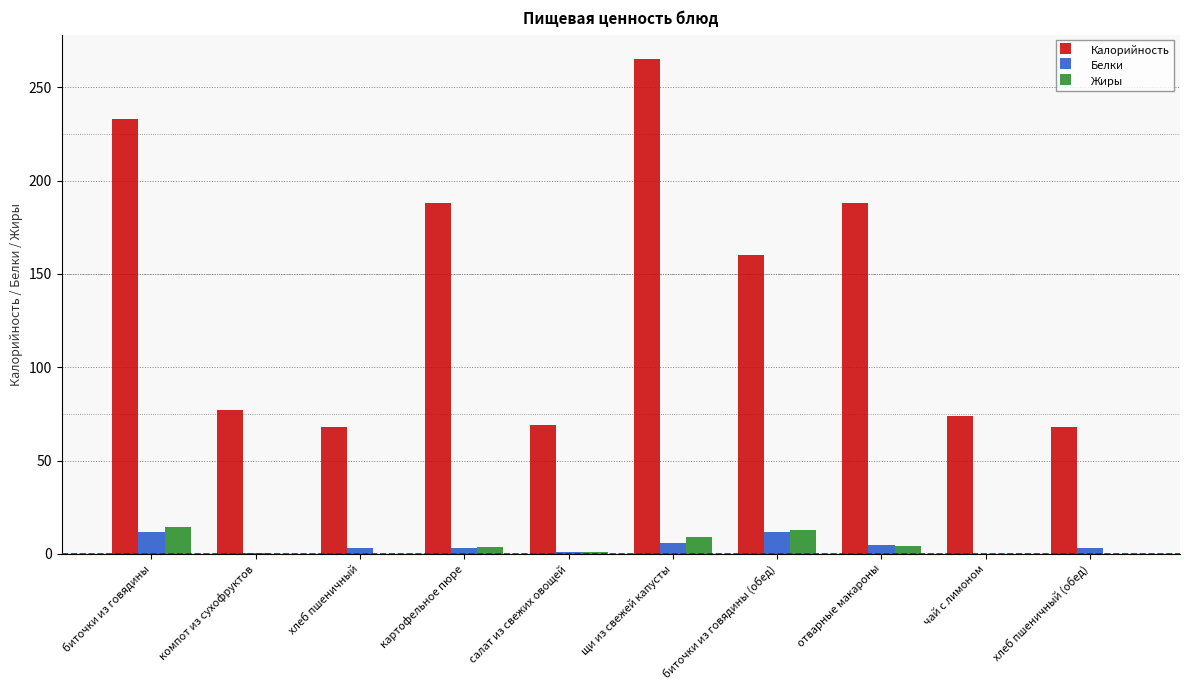

What is the spread (max minus min) of values at отварные макароны?

184.0